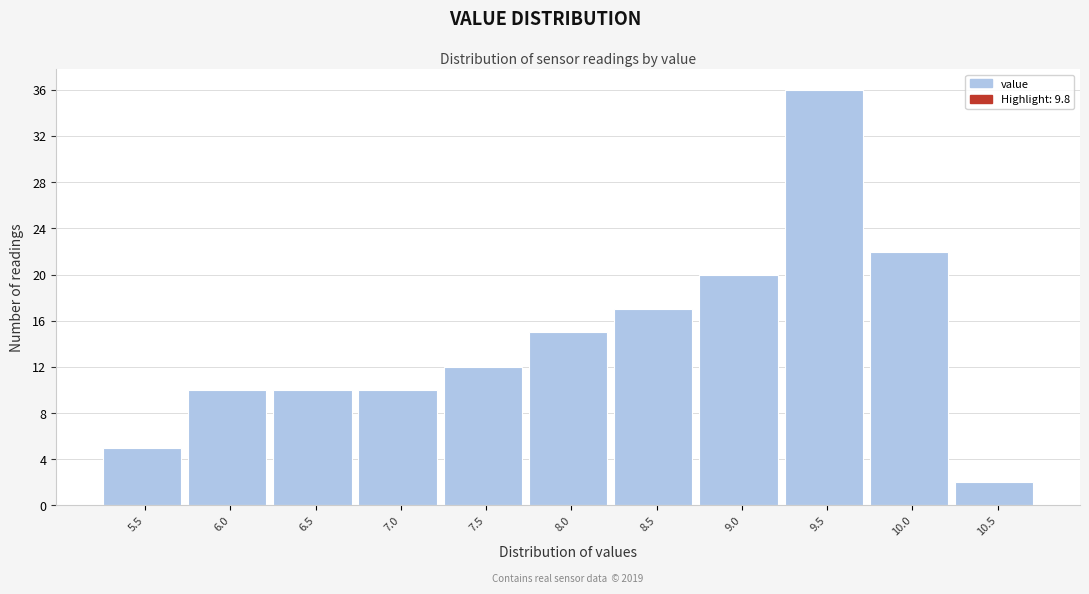

Reading right to left, transcribe all the data shown in this chart.

10.5=2	10.0=22	9.5=36	9.0=20	8.5=17	8.0=15	7.5=12	7.0=10	6.5=10	6.0=10	5.5=5